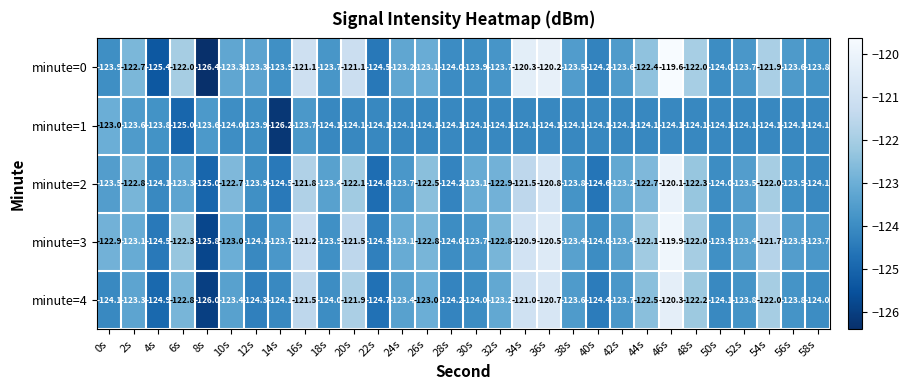

Which series has the widest spread of values?

minute=0